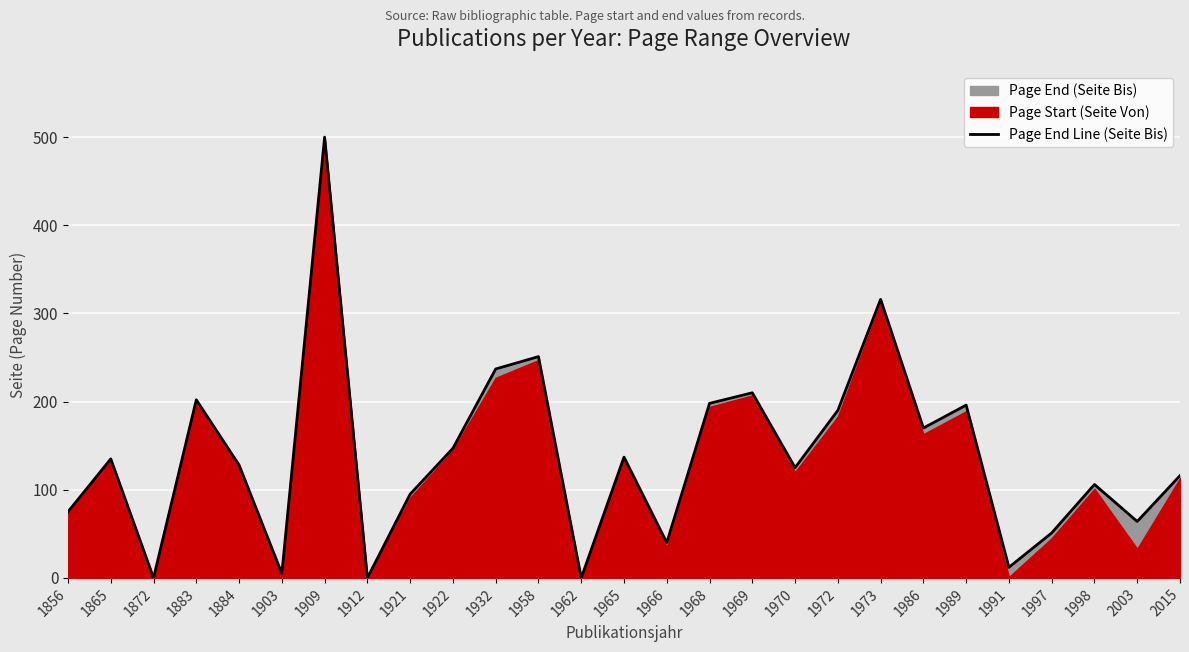

How many interior local peaks (higher than both neighbors) does the data have?

9